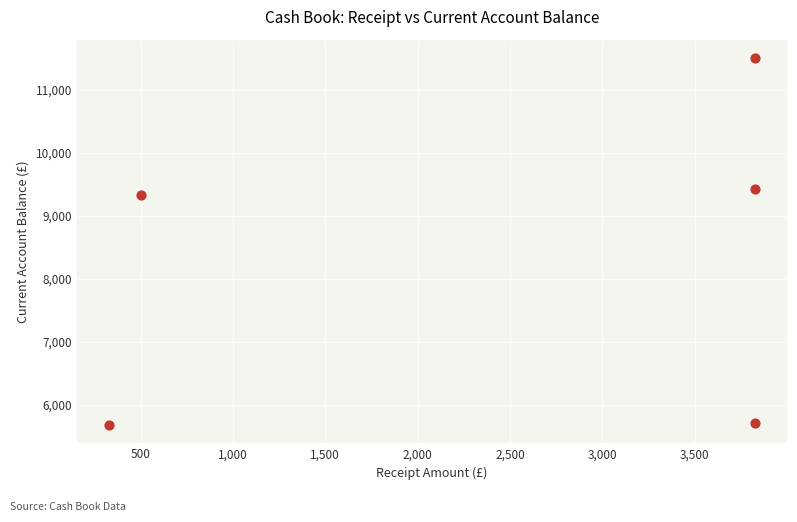

What Y value in the scatter plot is closest to 8588?

9327.0